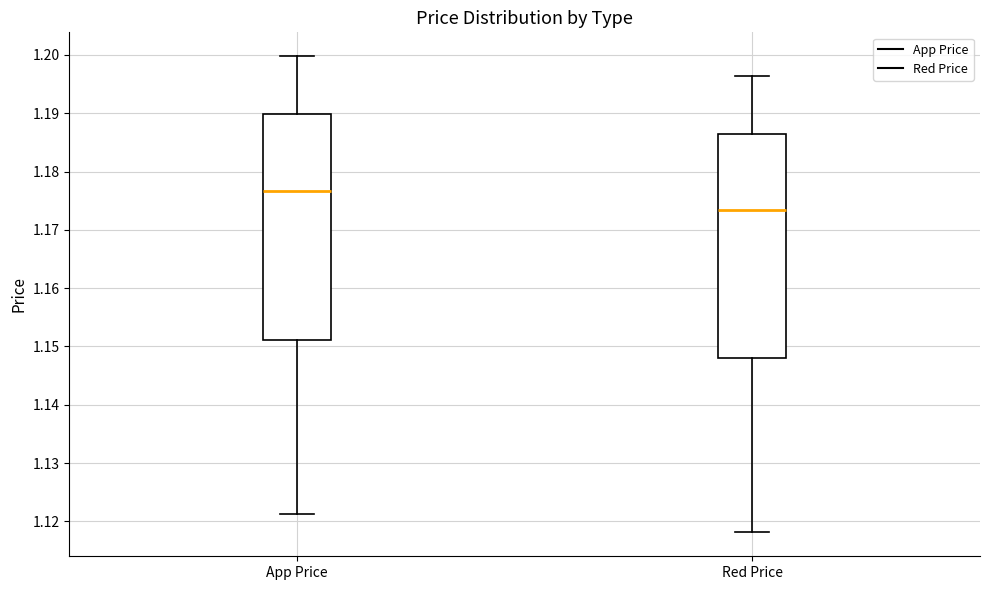

Reading left to right, read every box against the y-axis: the position of its median line, the range the box covers, and the ends of its whiskers. The values are not printed on the chart, so give them approximately, as read against the axis.

App Price: median 1.177, box 1.151 to 1.190, whiskers 1.121 to 1.200
Red Price: median 1.173, box 1.148 to 1.187, whiskers 1.118 to 1.196